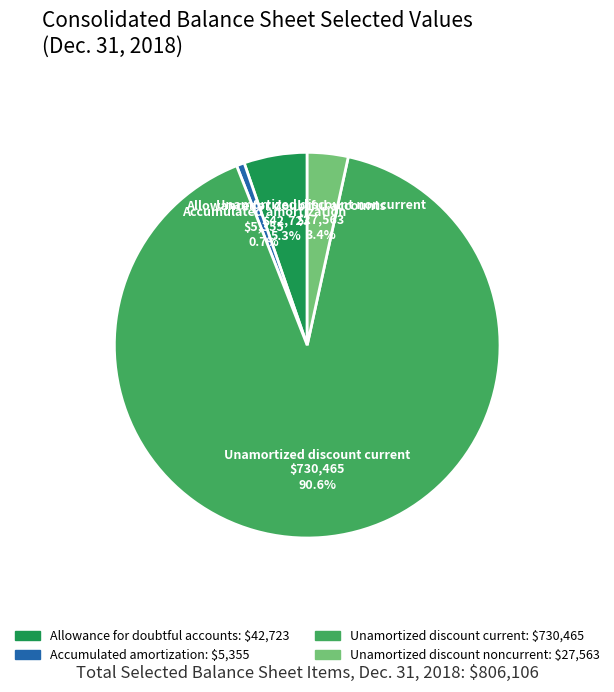

To the nearest percent, what portion does Unamortized discount noncurrent represent?

3%